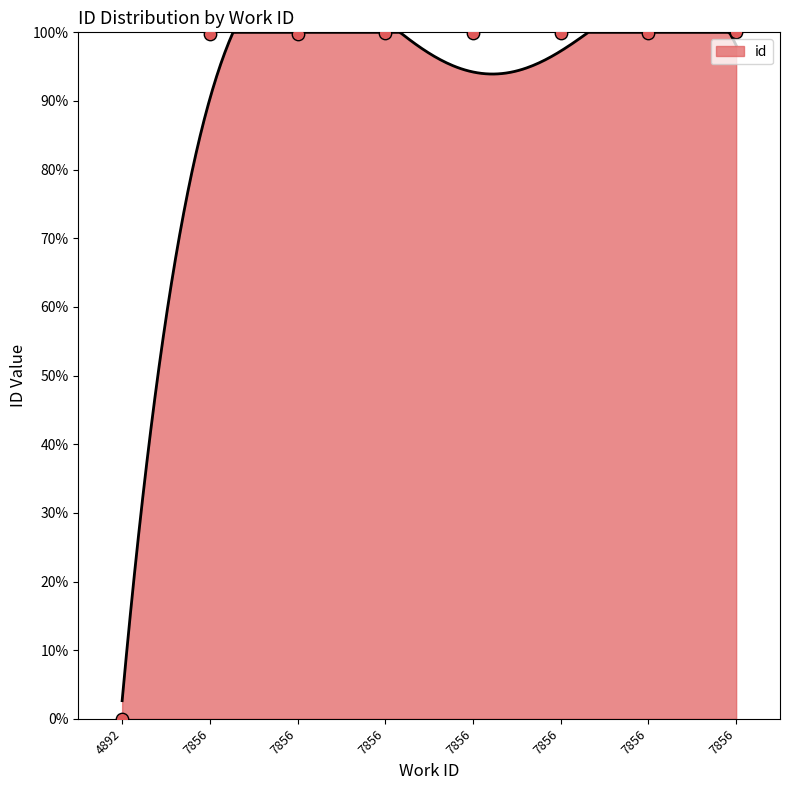

Between 7856 and 7856, which is larger?

7856